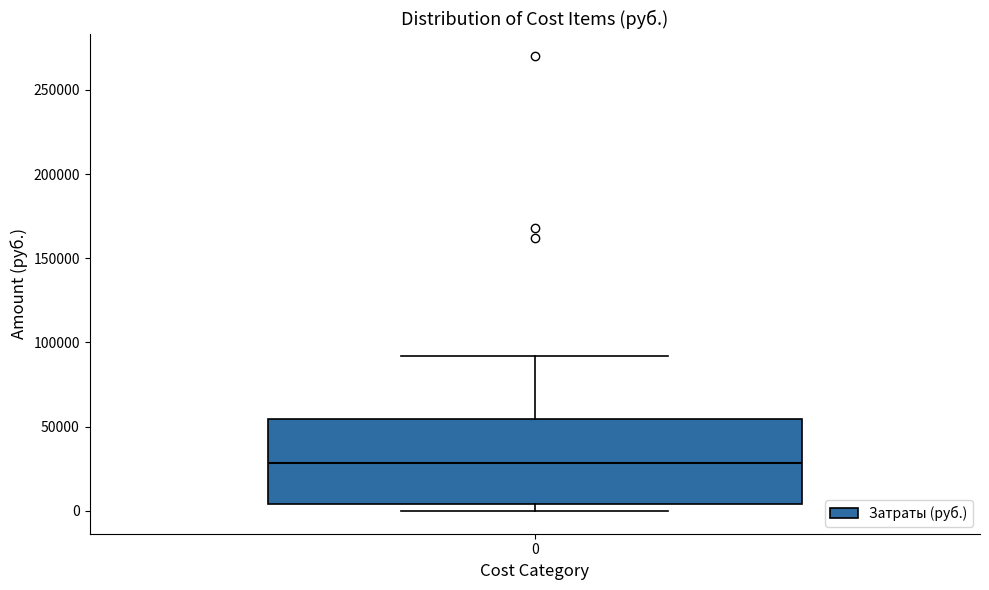

Transcribe this box plot: give where the median line is, the range the box spans, and where the two whiskers end, as read against the y-axis. The values are not printed on the chart, so give them approximately, as read against the axis.

median 30000, box 5000 to 55000, whiskers 0 to 90000